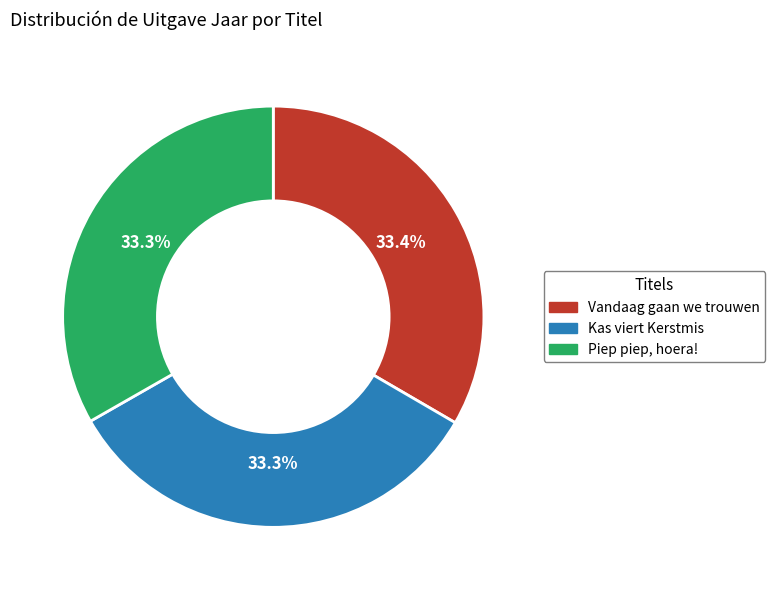

Does Kas viert Kerstmis represent more than half of the total?

No